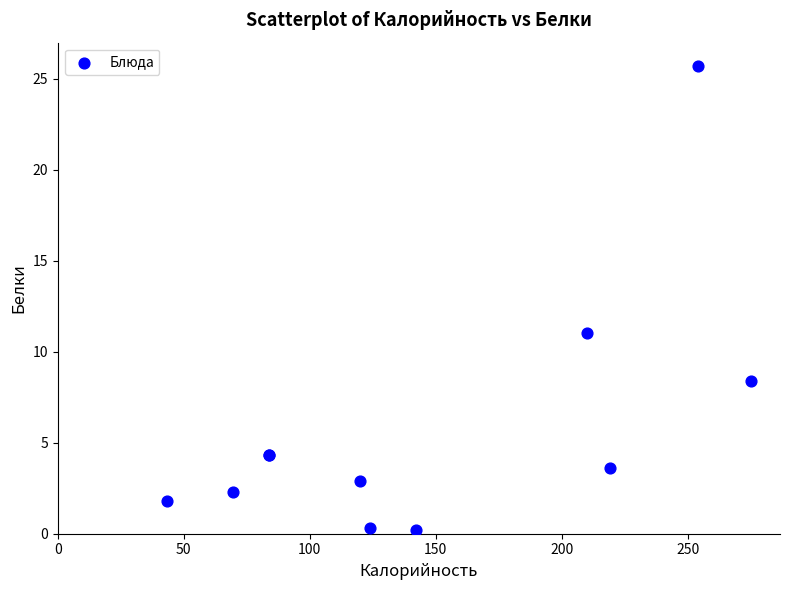

What Y value in the scatter plot is closest to 12?

11.0